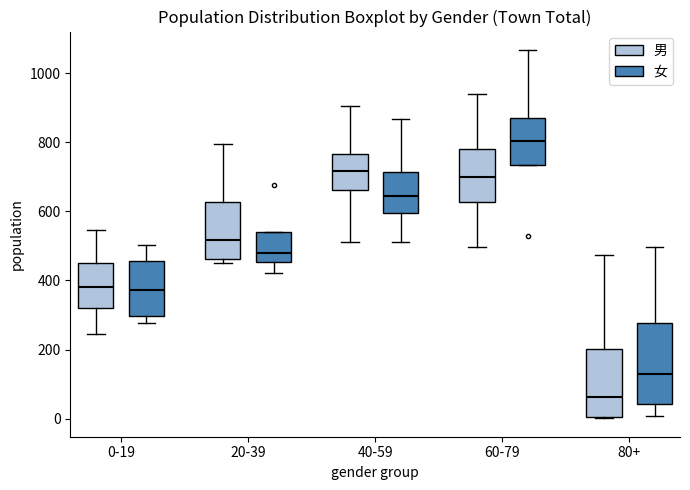

Comparing the boxes themselves (not the whiskers), which one is the tallest?

80+ (女)